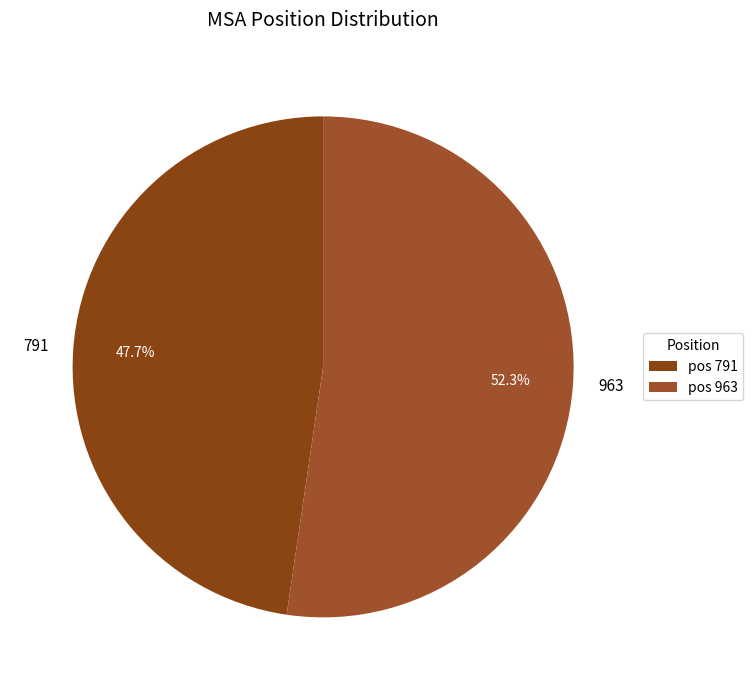

Count the number of slices in the pie.

2